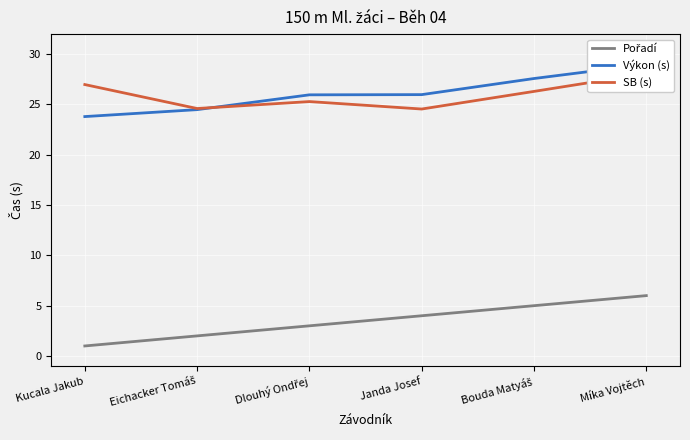

The value of Pořadí at Kucala Jakub is 1.0. True or false?

True